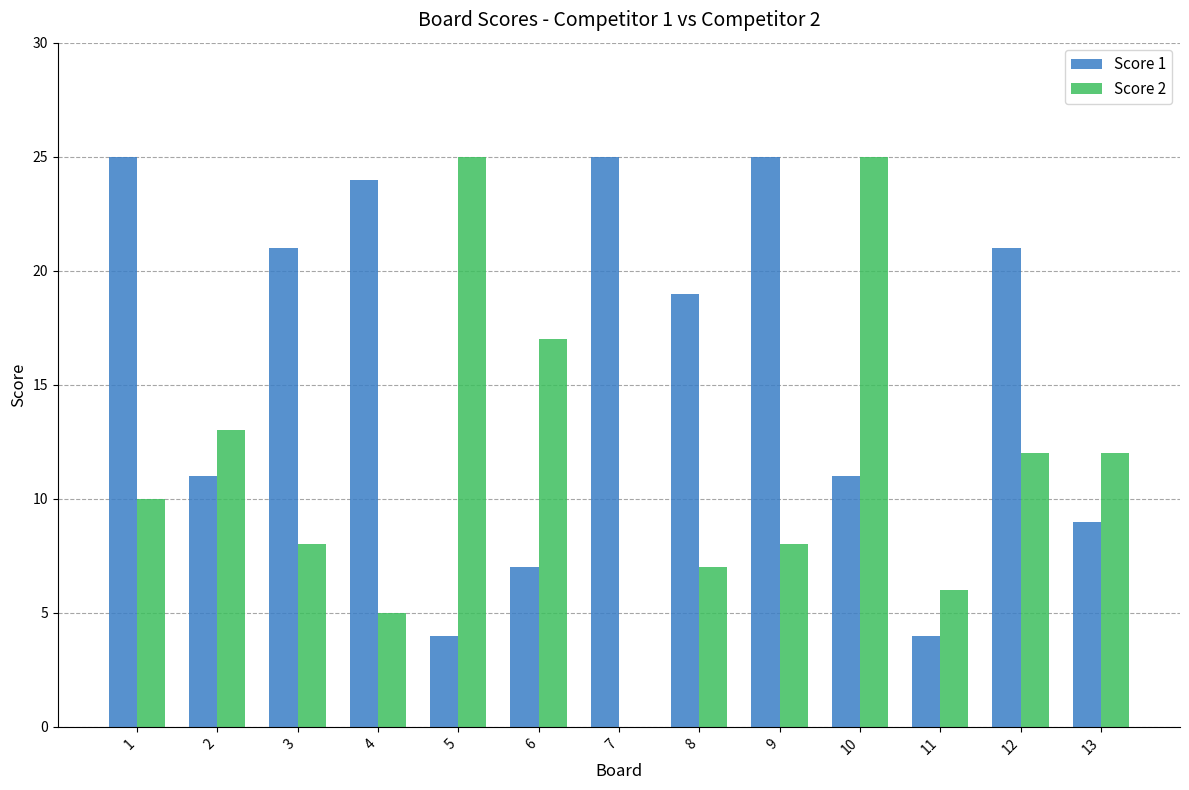

What are all the series names shown in the legend?

Score 1, Score 2